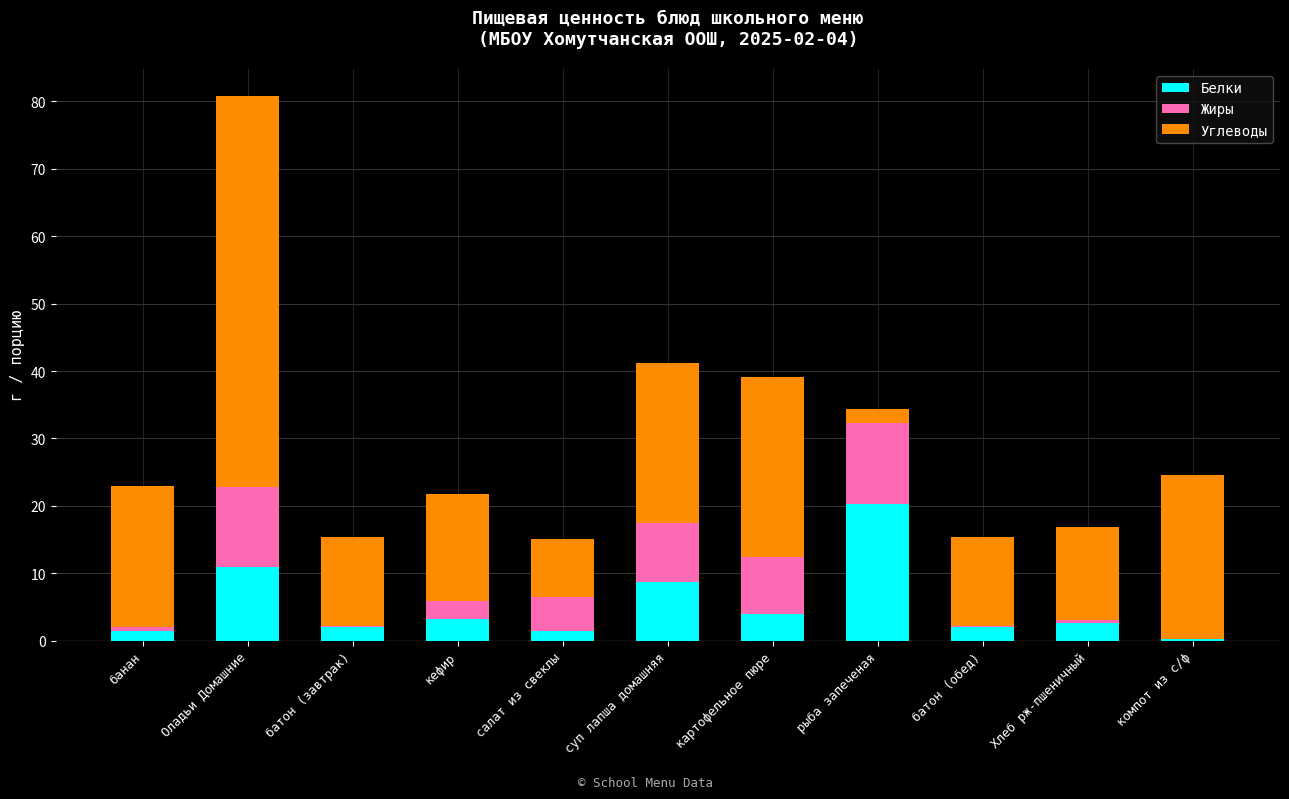

What is the difference between the Белки values at Хлеб рж-пшеничный and батон (обед)?

0.6